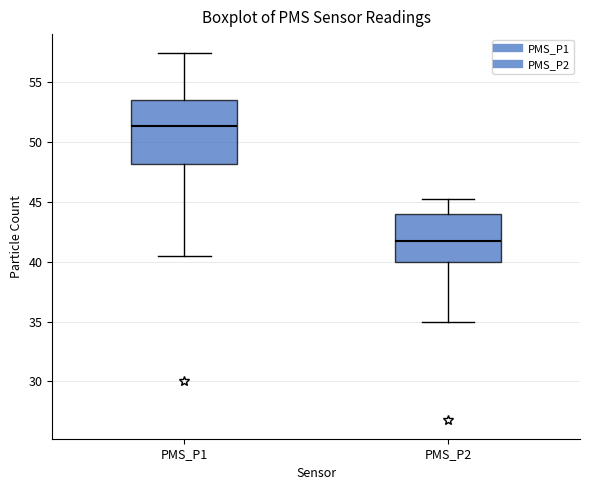

Reading left to right, read every box against the y-axis: the position of its median line, the range the box covers, and the ends of its whiskers. The values are not printed on the chart, so give them approximately, as read against the axis.

PMS_P1: median 51.5, box 48.0 to 53.5, whiskers 40.5 to 57.5
PMS_P2: median 42.0, box 40.0 to 44.0, whiskers 35.0 to 45.5